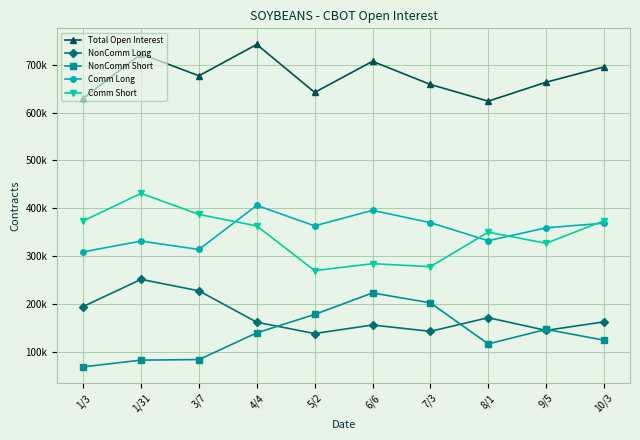

What is the minimum value for NonComm Long?

139076